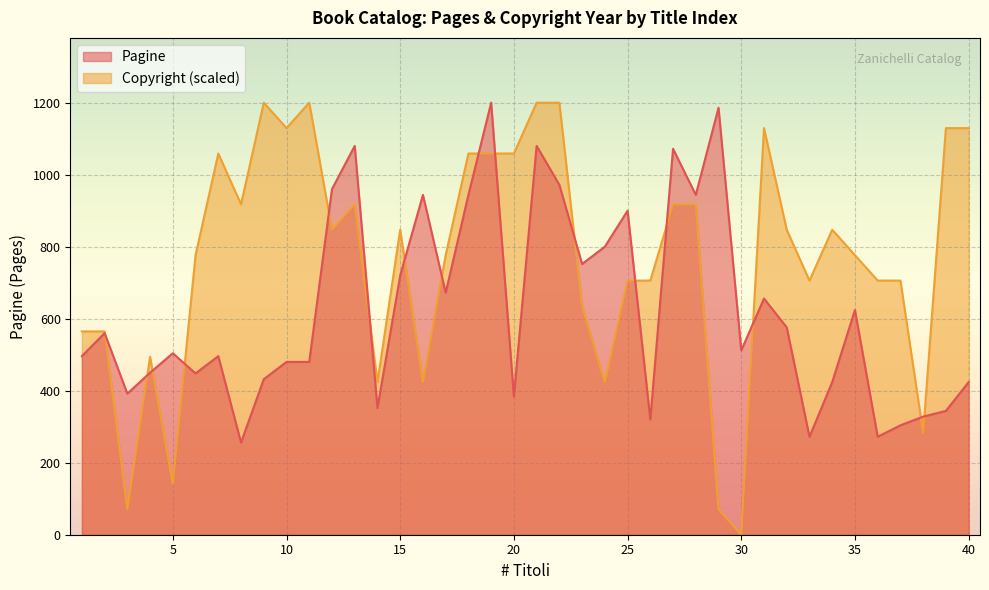

True or false: Copyright has a value of 1058.8 at 19.

True